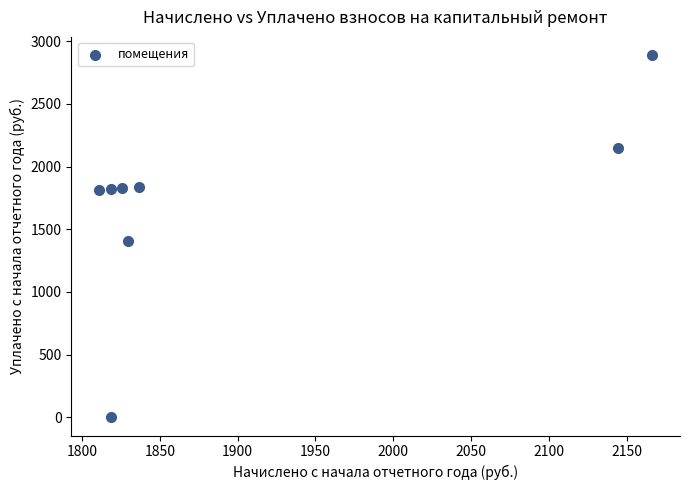

What is the average Y value?

1716.1